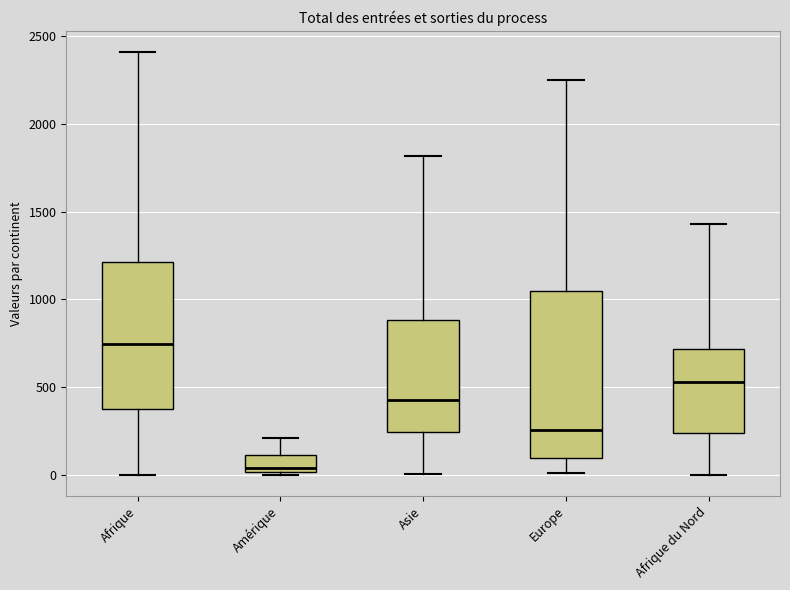

Which box is the tallest, from its lower edge to its upper edge?

Europe